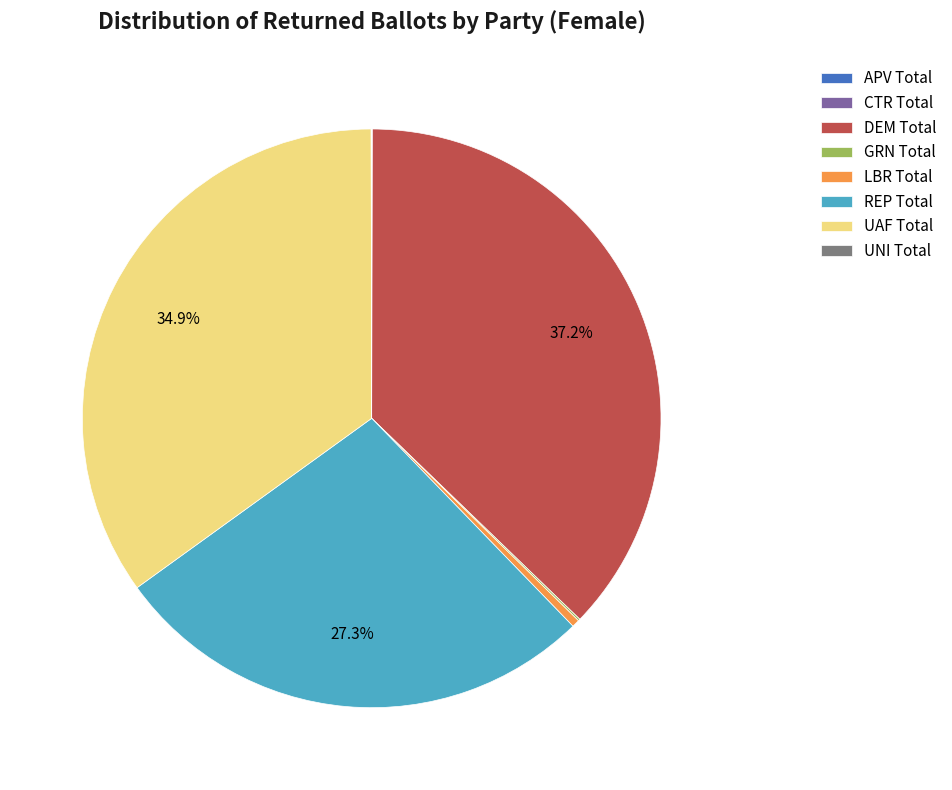

Which category has the biggest portion of the pie?

DEM Total